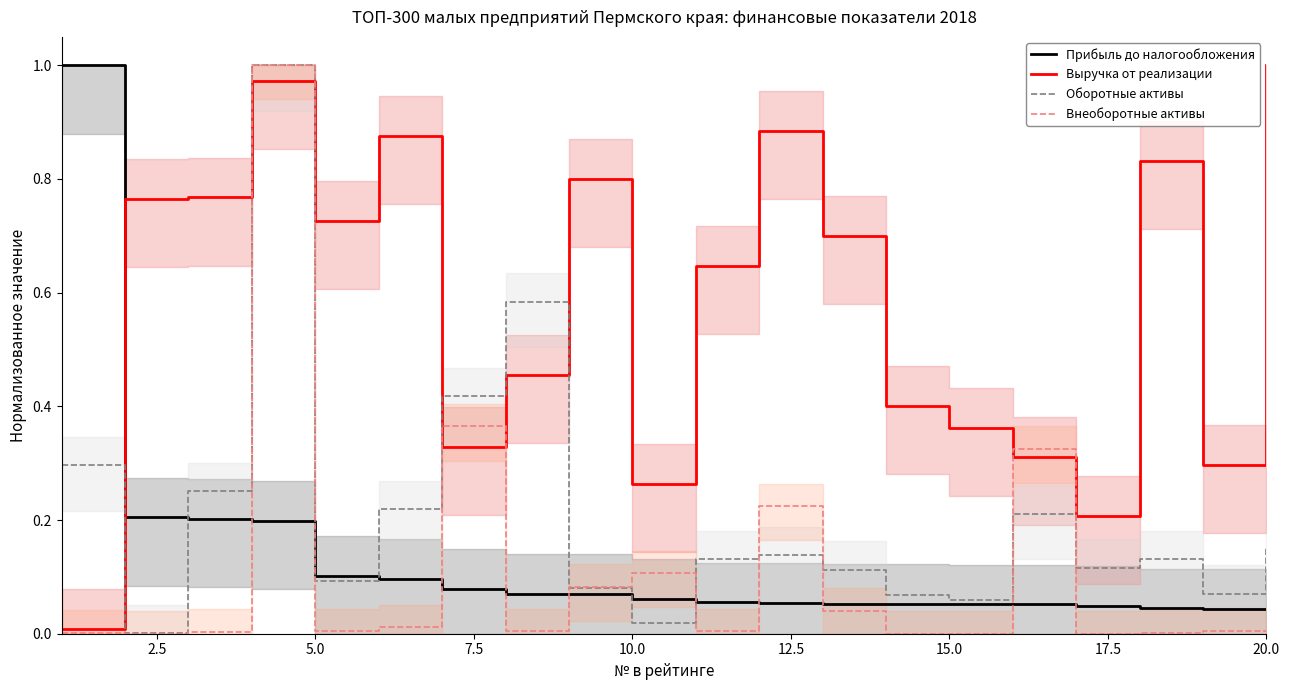

What is the maximum value for Выручка от реализации?

1.0